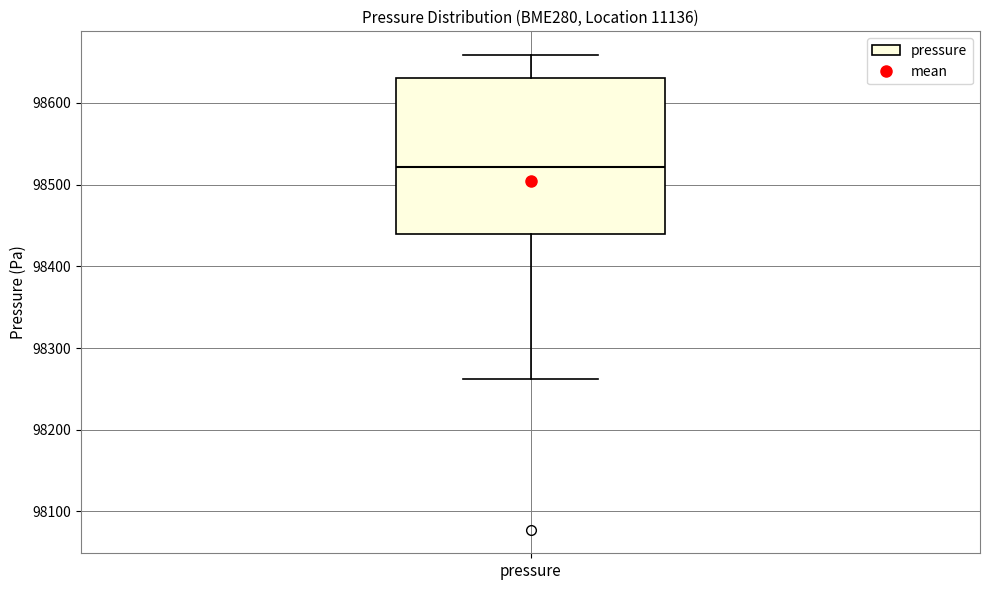

Where is the upper edge of the box for pressure on the y-axis? The values are not printed on the chart, so give them approximately, as read against the axis.

98630